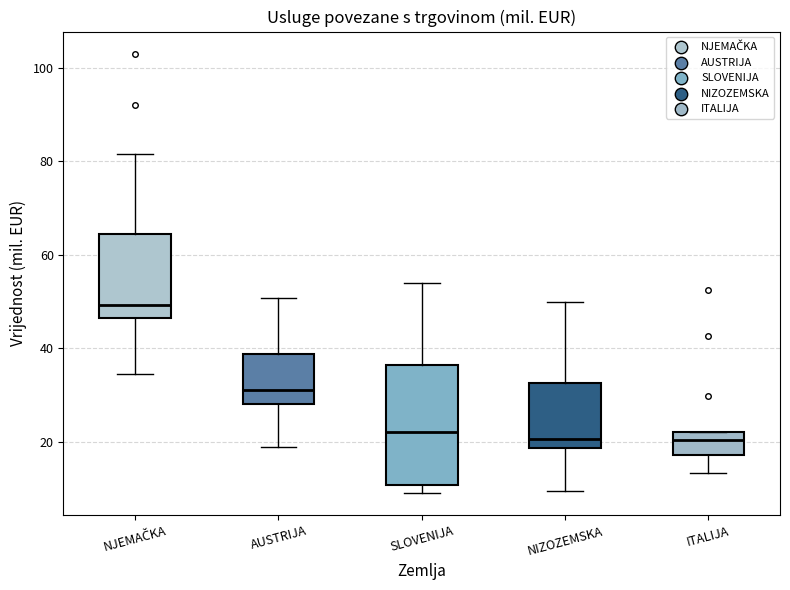

Which box is the tallest, from its lower edge to its upper edge?

SLOVENIJA